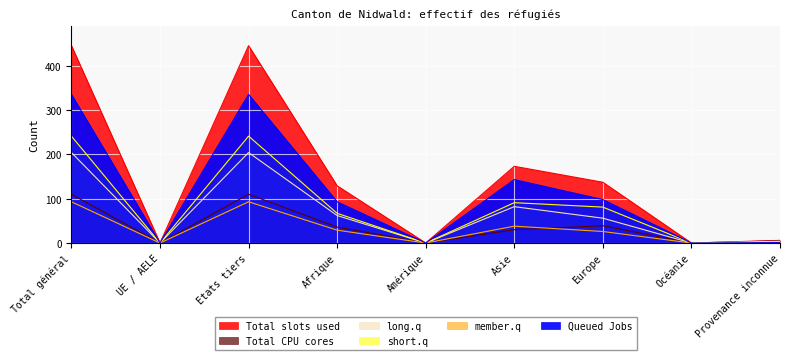

At which category does long.q reach its first local peak?

Etats tiers